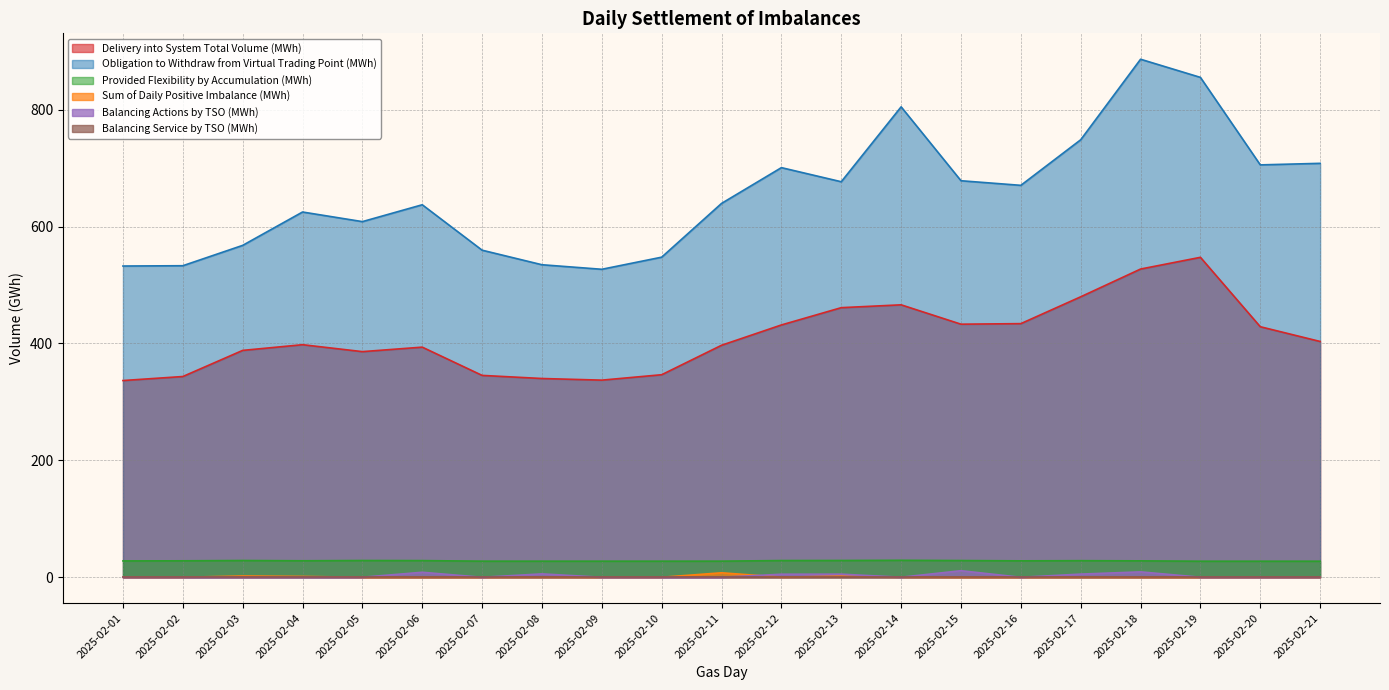

Where is Sum of Daily Positive Imbalance (MWh) nearest to the value 3?

2025-02-03